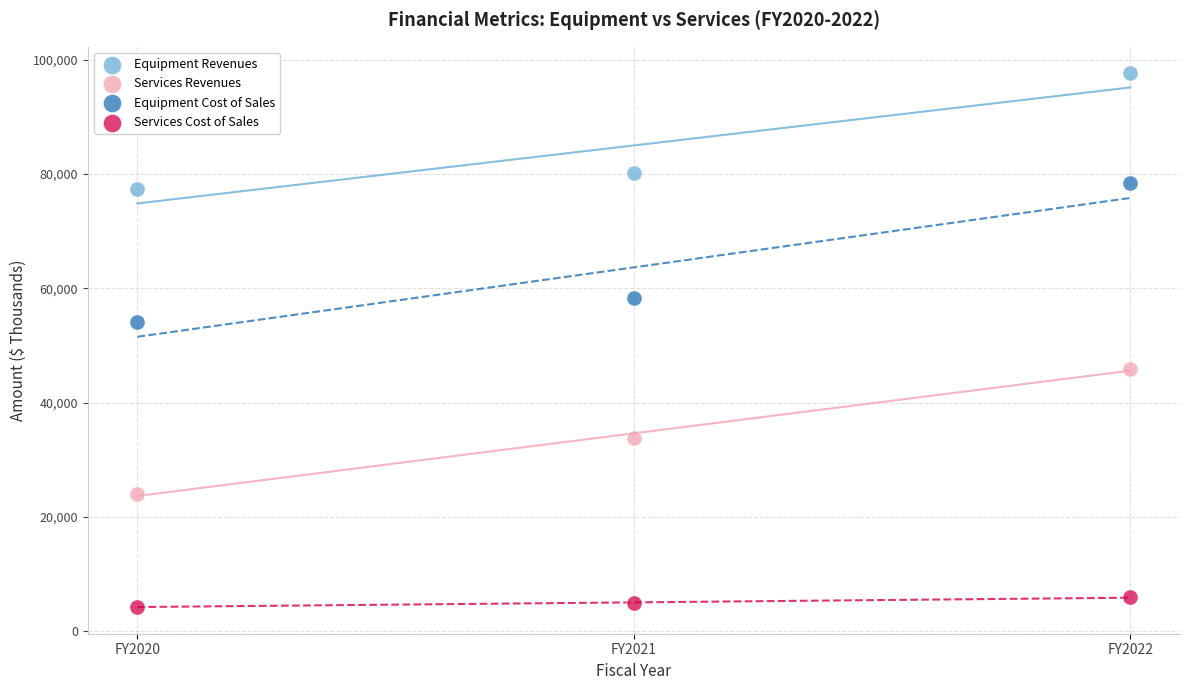

Across all series, what Y value is closest to 50972?

54182